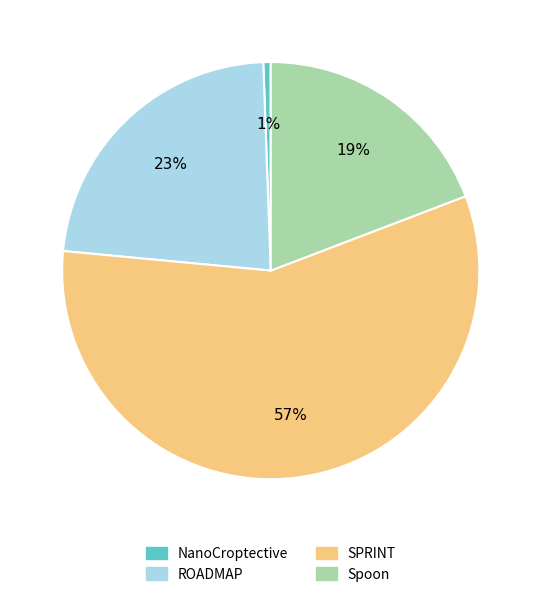

Which category has the smallest portion of the pie?

NanoCroptective